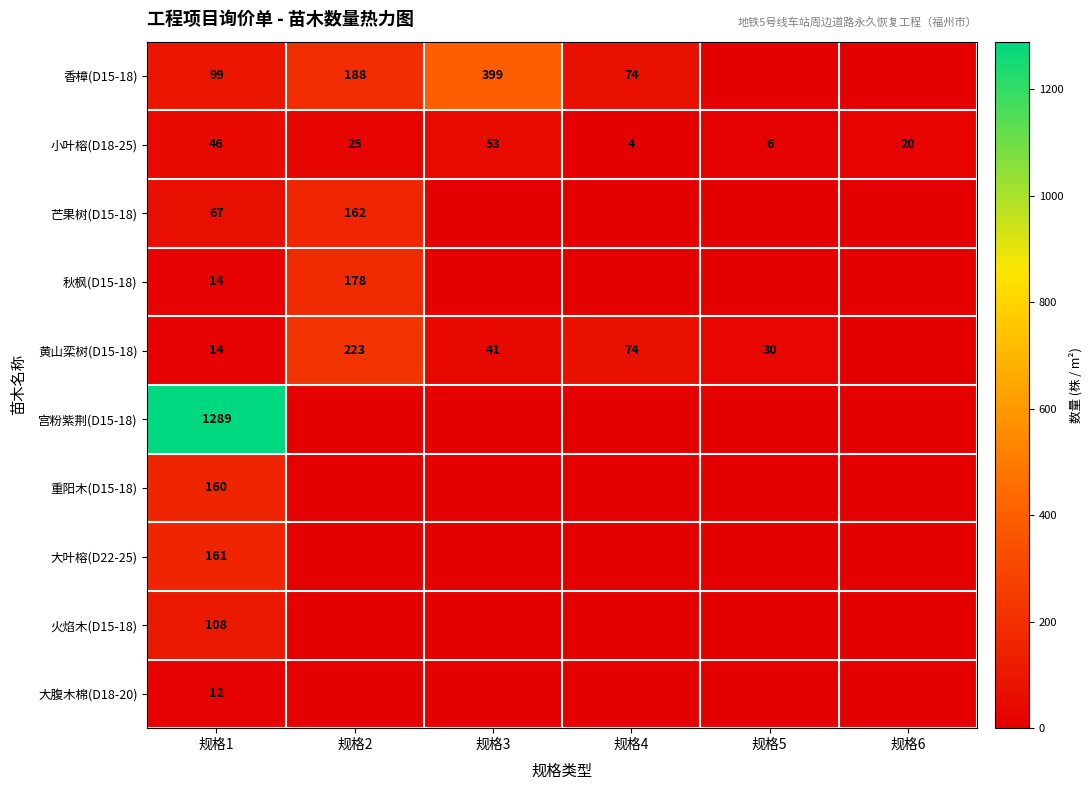

Where does the 小叶榕(D18-25) series first go above 25?

规格1